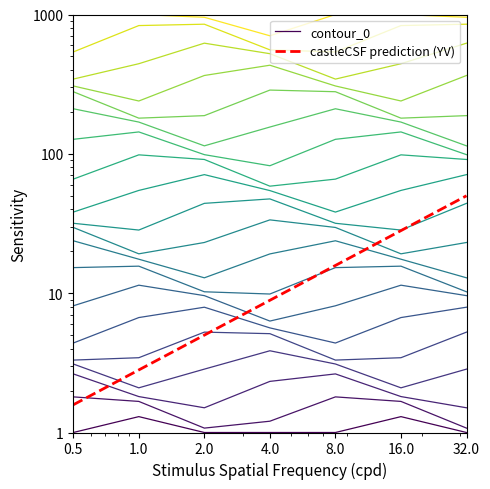

Count the number of categories in the chart.

7